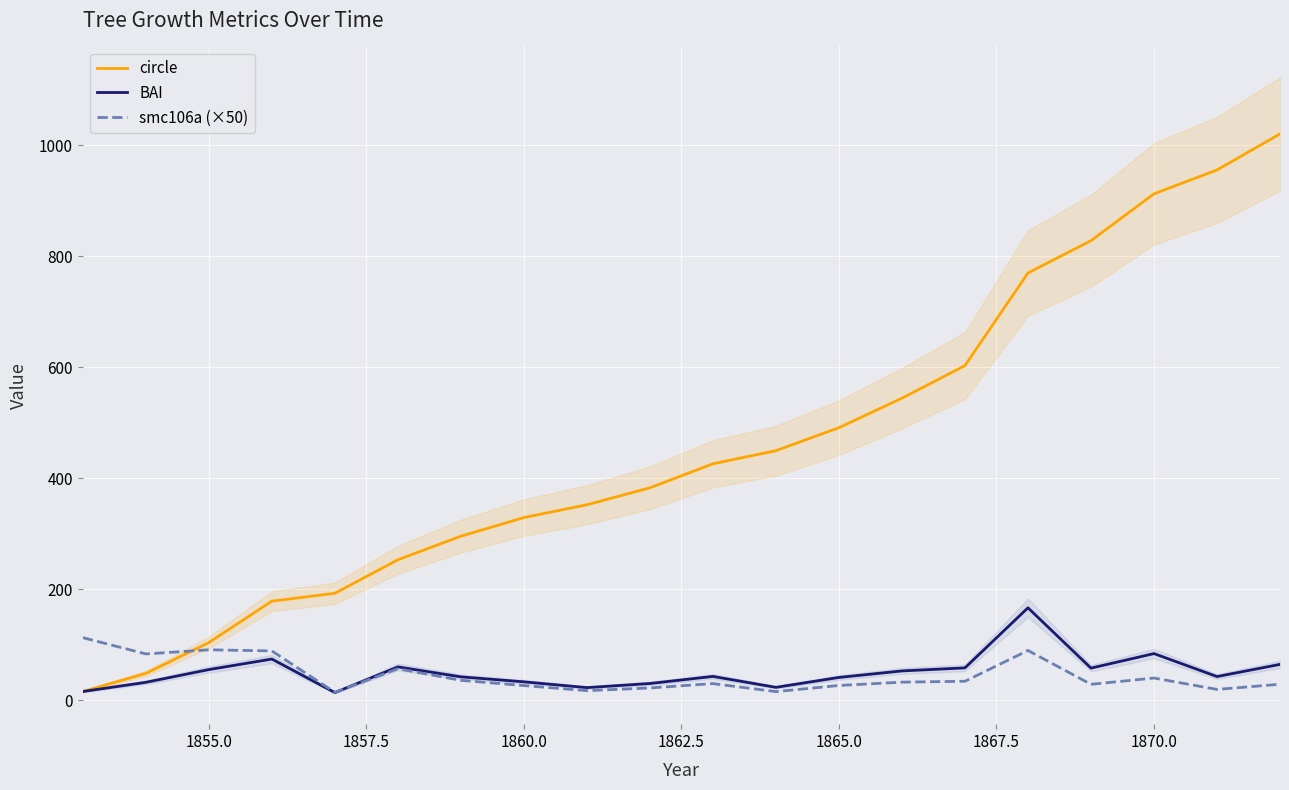

True or false: circle and smc106a (×50) intersect in this chart.

True